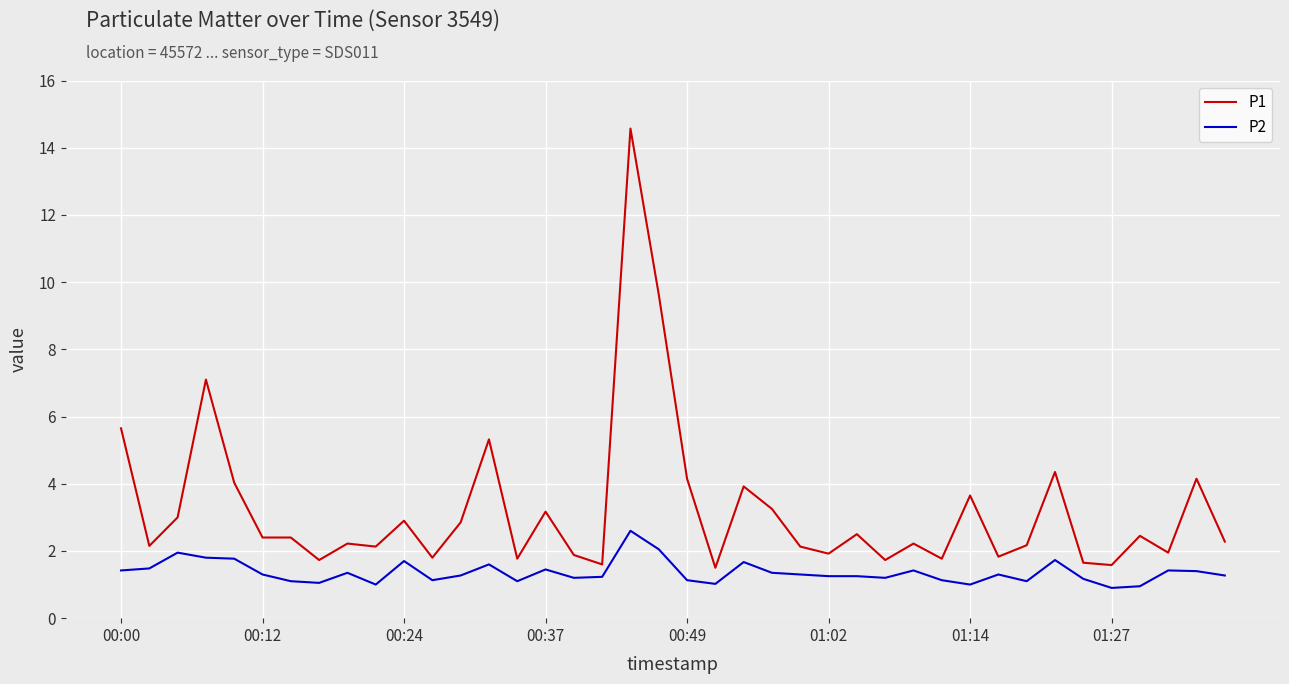

Rank the series by their maximum value, from lowest to highest.

P2, P1